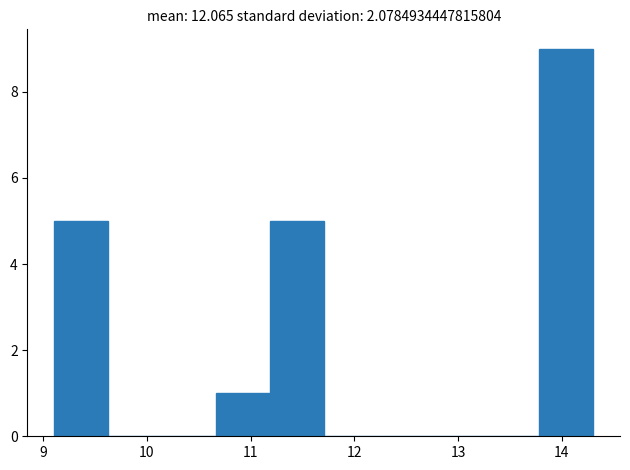

Reading left to right, transcribe this chart: for each bar, give the range it covers on the x-axis and its height. Neither the bar edges nor the heights are printed on the chart, so give them approximately, as read against the axes.

9.1 to 9.6: 5
9.6 to 10.1: 0
10.1 to 10.7: 0
10.7 to 11.2: 1
11.2 to 11.7: 5
11.7 to 12.2: 0
12.2 to 12.7: 0
12.7 to 13.3: 0
13.3 to 13.8: 0
13.8 to 14.3: 9